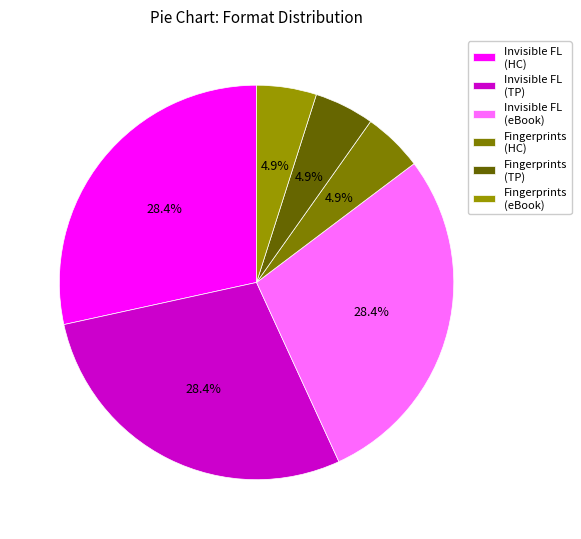

How many segments does this pie chart have?

6